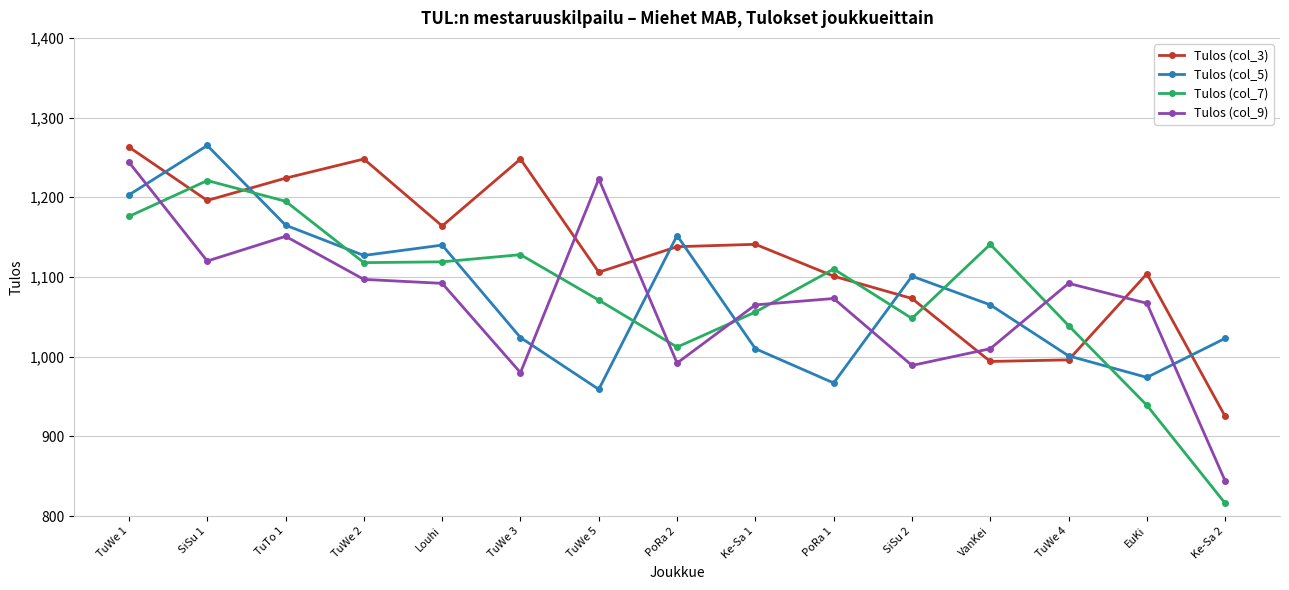

At which label does Tulos (col_7) first exceed 1110?

TuWe 1